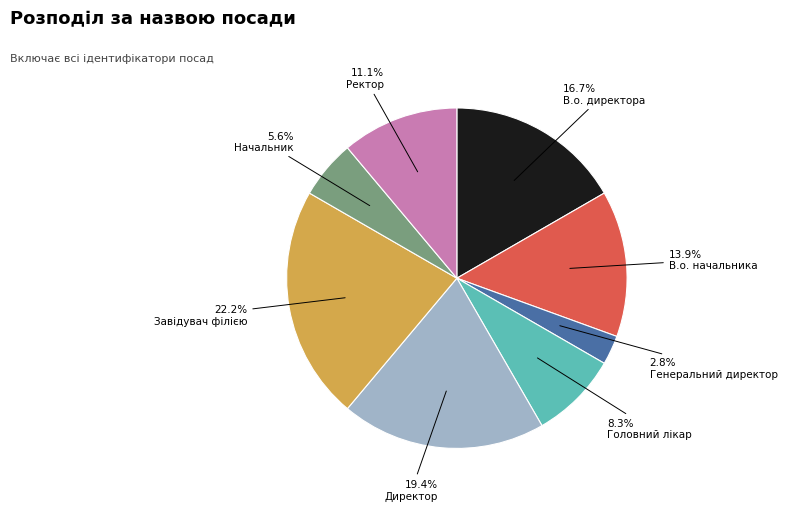

Combined, do Головний лікар and Ректор account for over 50%?

No